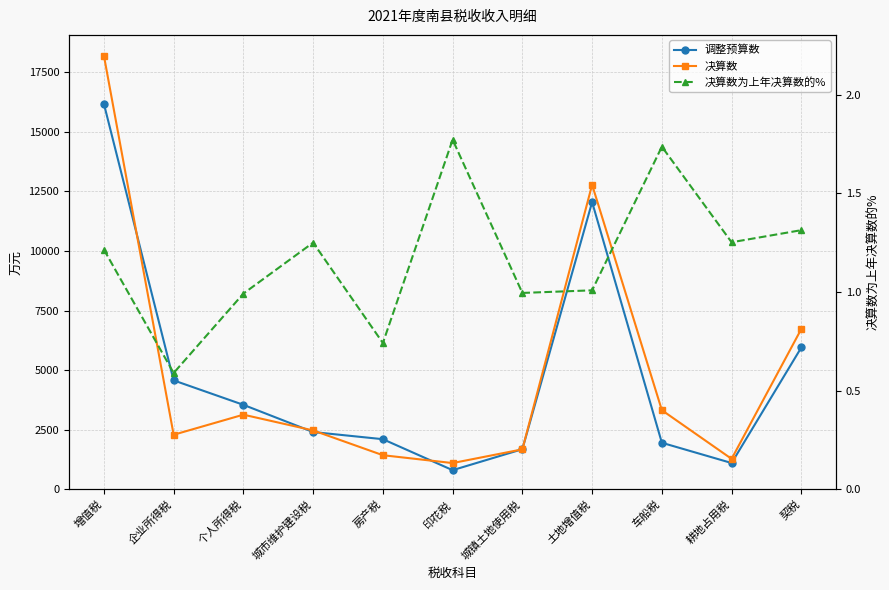

What is the total value across all series at 印花税?

1899.8